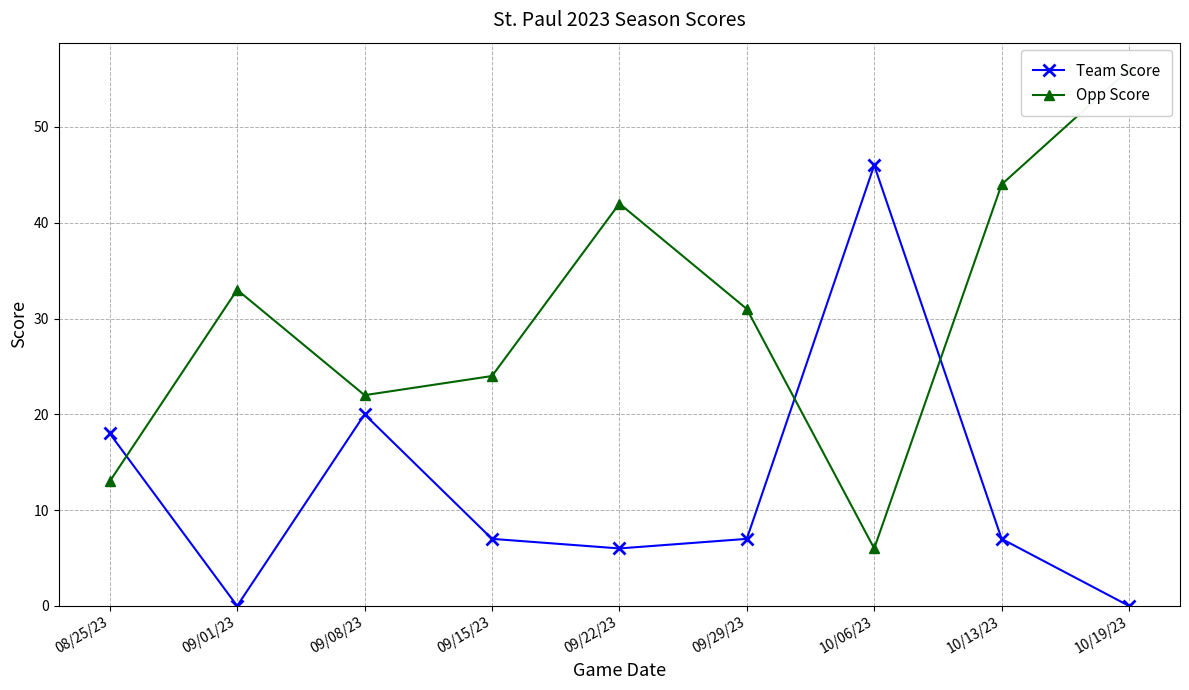

How many interior local peaks does the Opp Score series have?

2